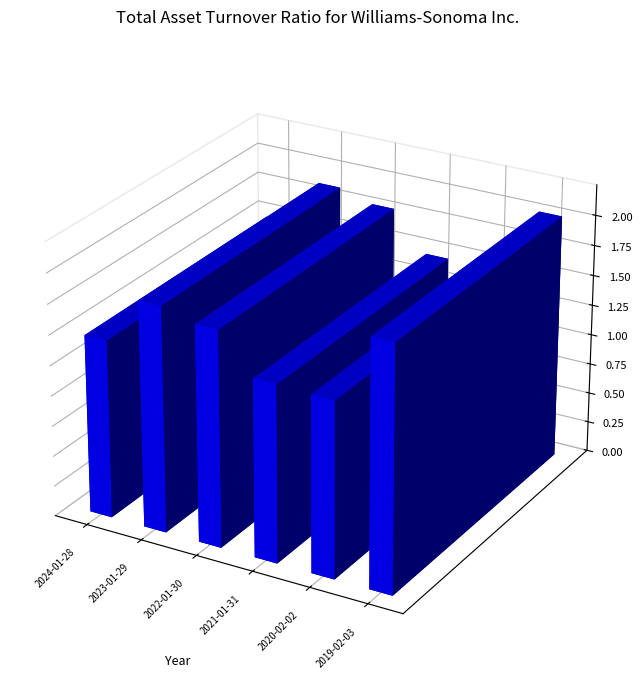

Reading left to right, list all the values displayed in this chart.

1.5	1.9	1.8	1.5	1.4	2.0